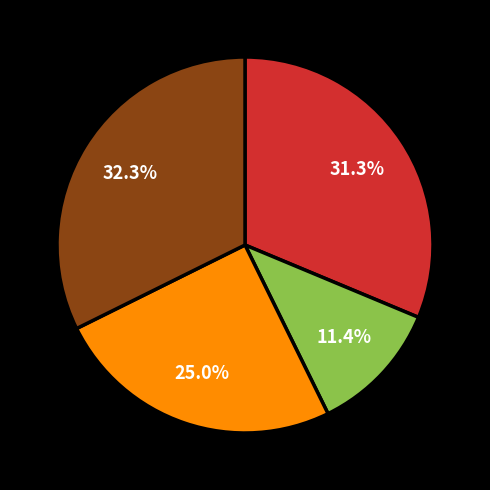

Is there any slice that represents more than half of the pie?

No